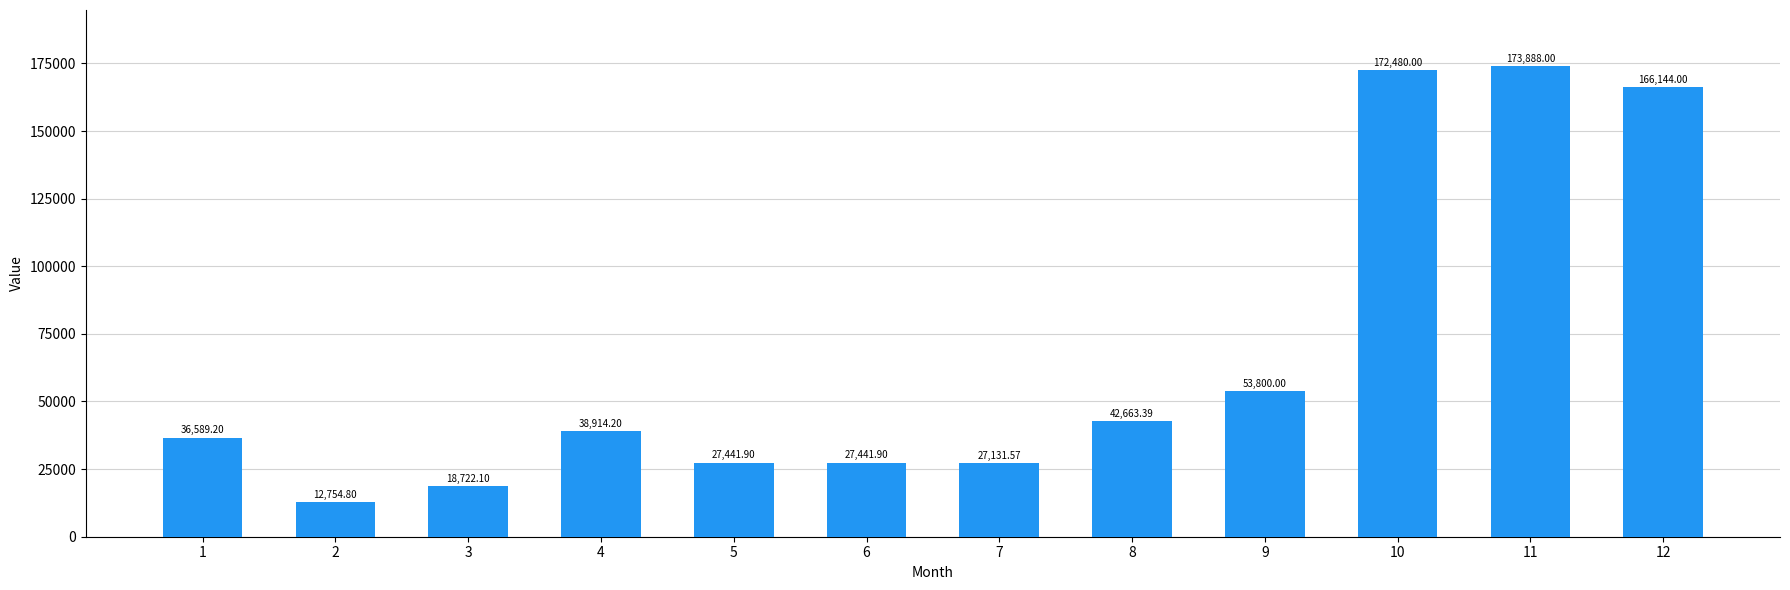

How many data points does each series have?

12